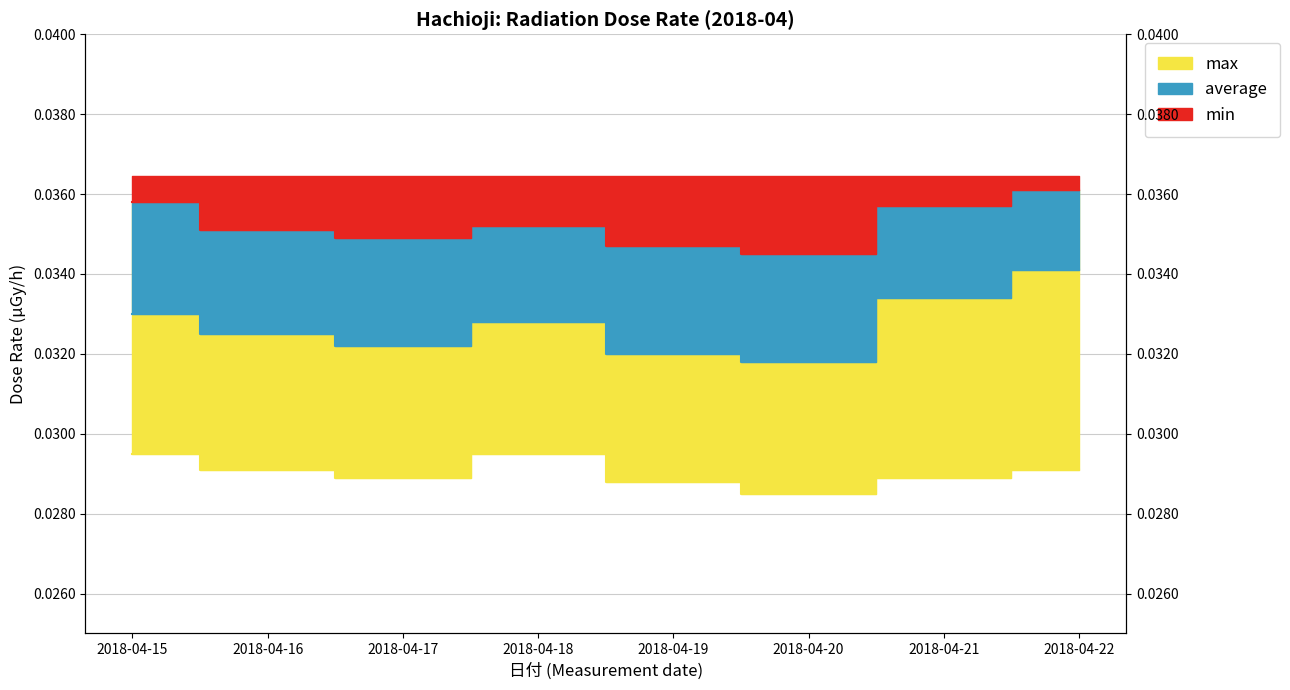

Is it true that average equals 0.1 at 2018-04-20?

False